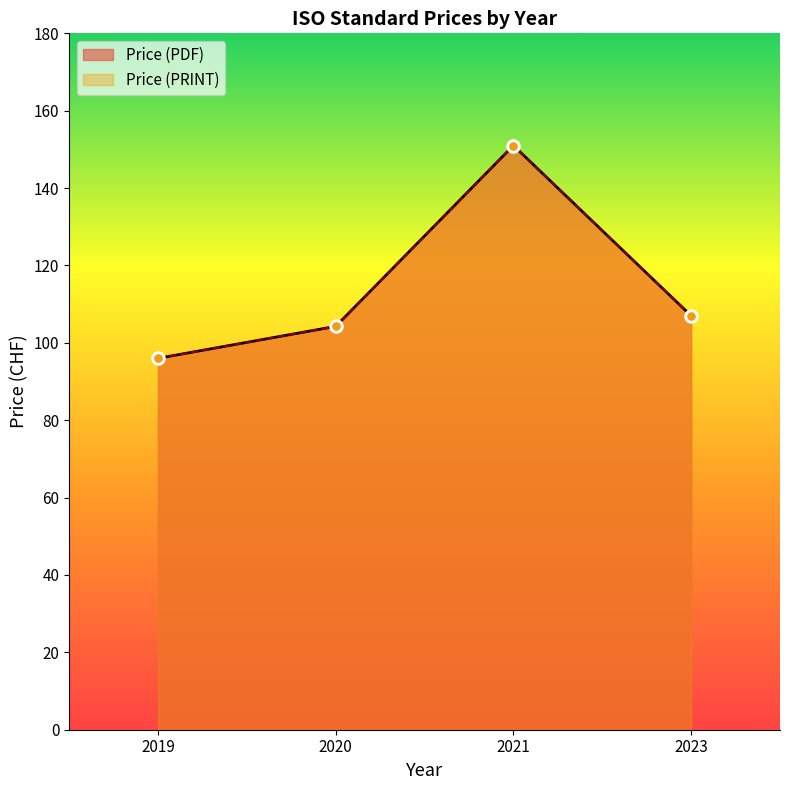

Which series has the largest Y range (max minus min)?

Price (PDF)